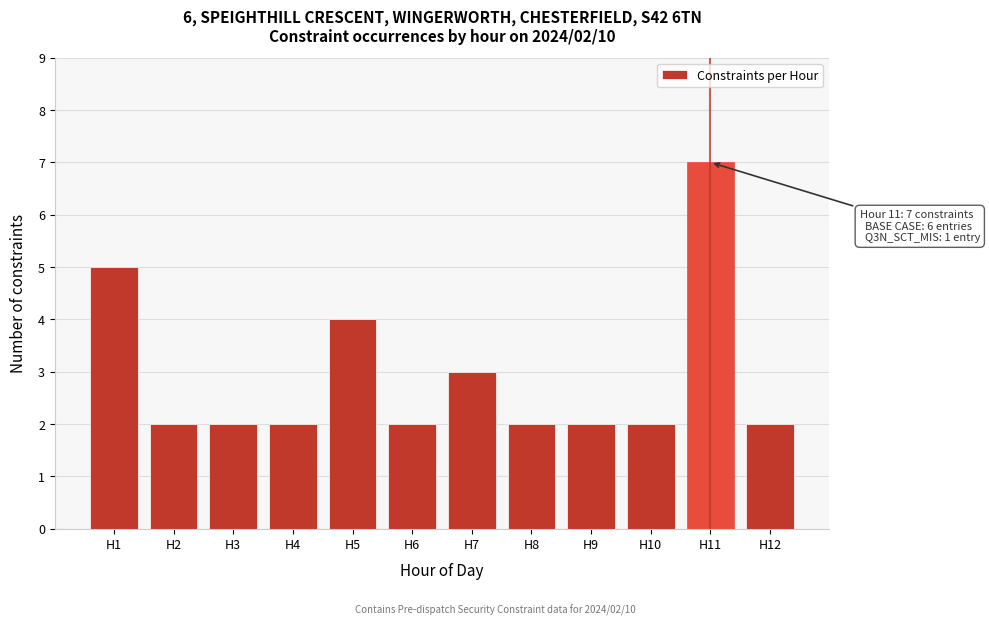

Reading left to right, what are all the values shown in this chart?

5	2	2	2	4	2	3	2	2	2	7	2